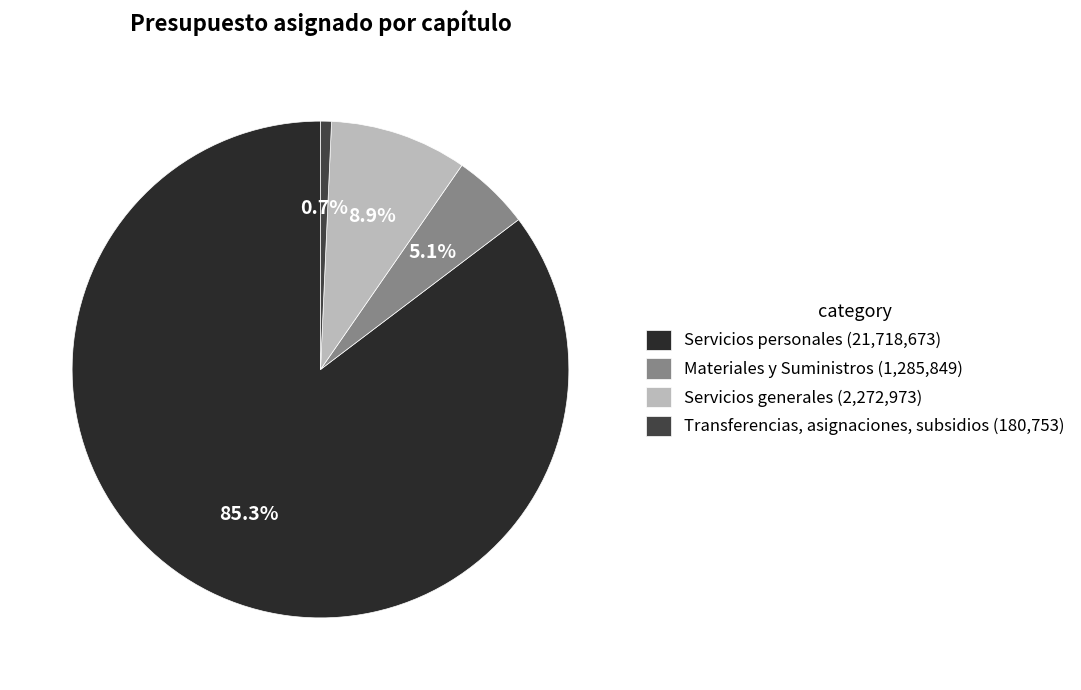

Combined, do Servicios personales and Servicios generales account for over 50%?

Yes